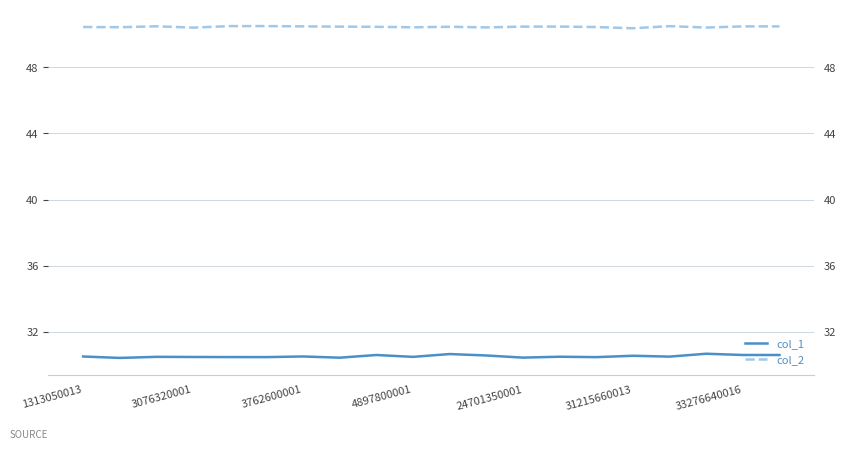

How many lines are shown in the chart?

2